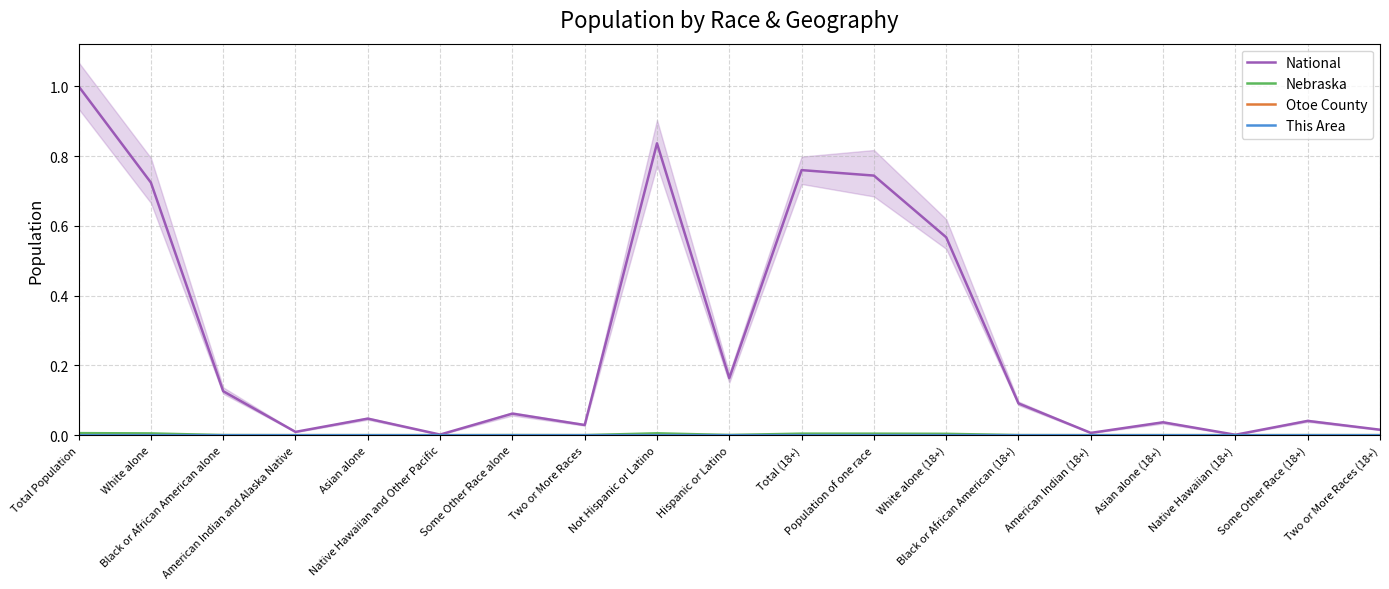

What is the total value across all series at Total Population?

1.0